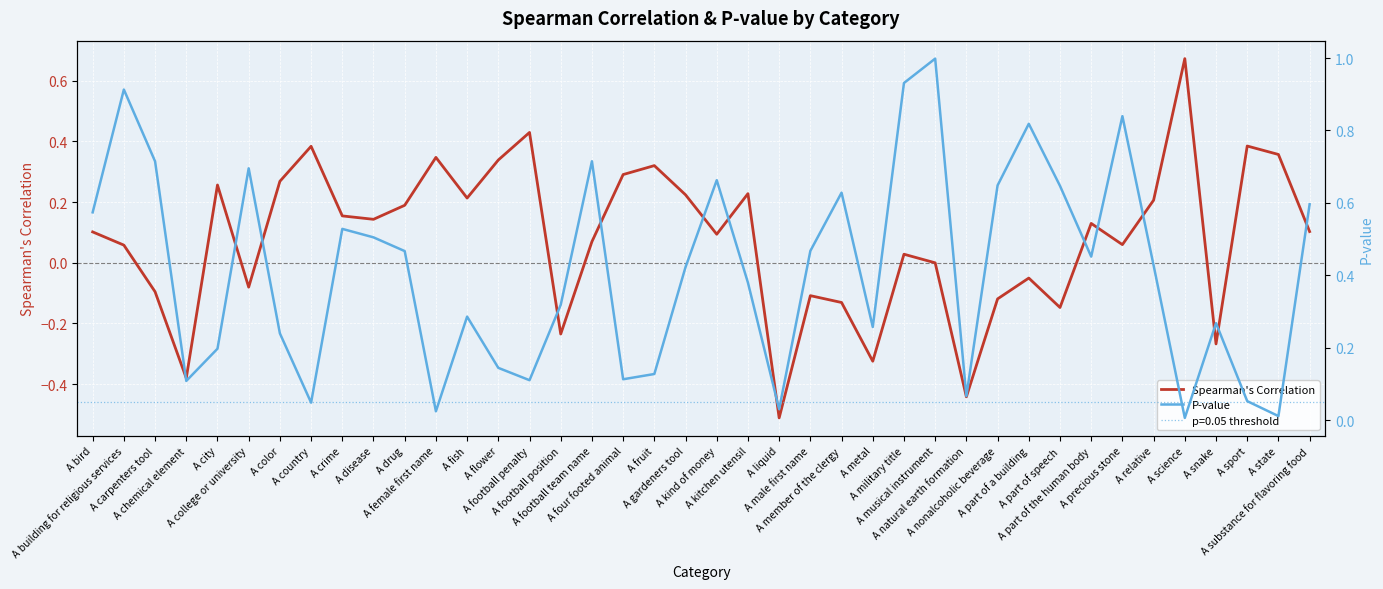

Rank the series by their maximum value, from highest to lowest.

P-value, Spearman's Correlation